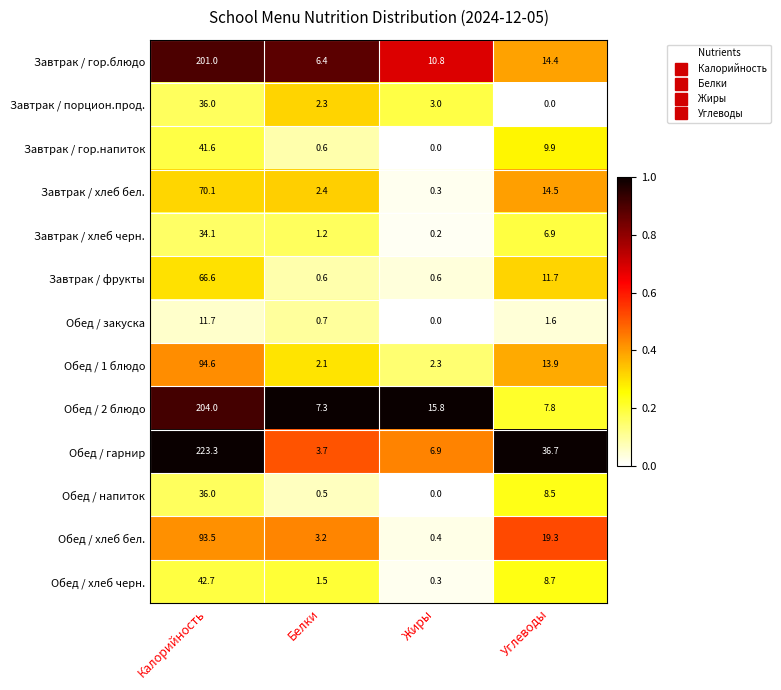

Between Белки and Углеводы, which series saw the biggest shift?

Обед / гарнир